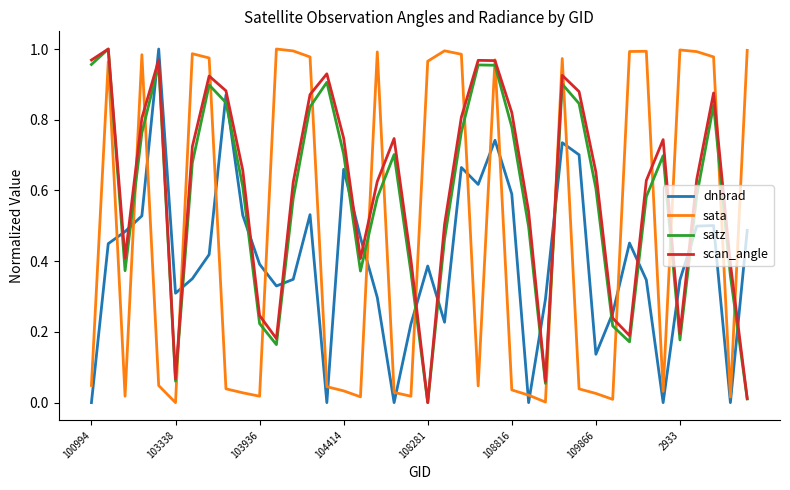

Which series ends up on top after the final intersection of satz and sata?

sata